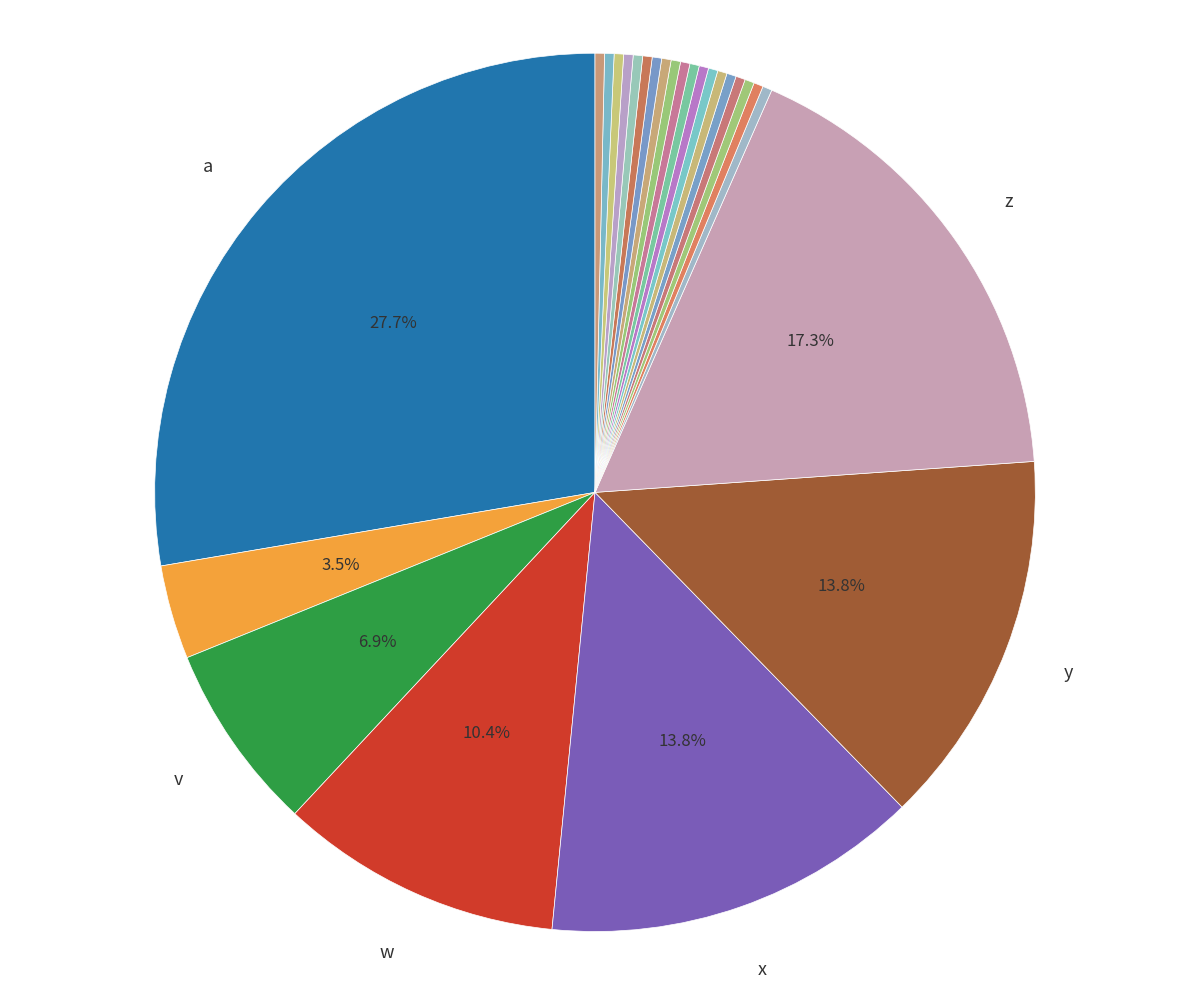

Count the number of slices in the pie.

26